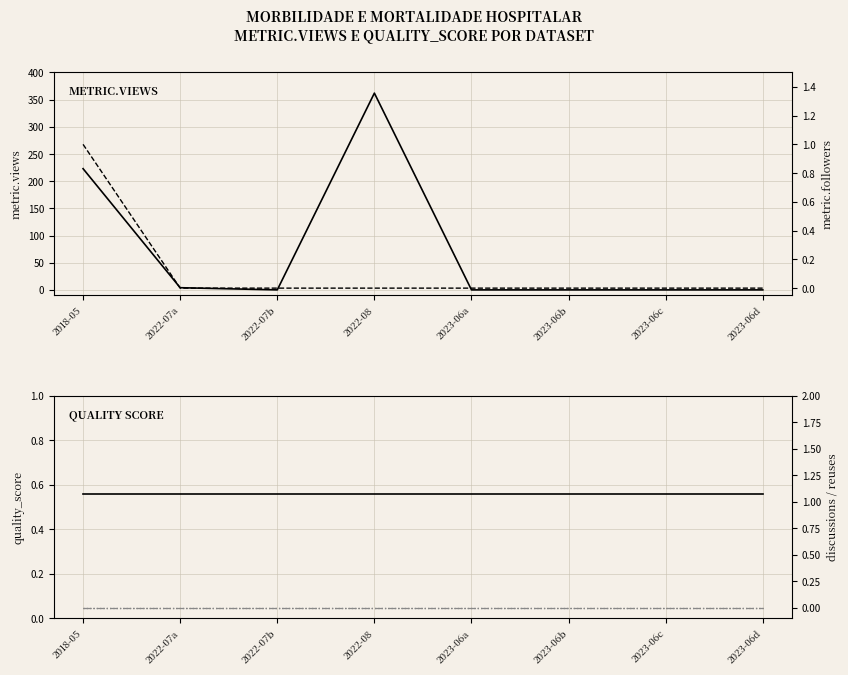

At which label is metric.discussions closest to 0?

2018-05